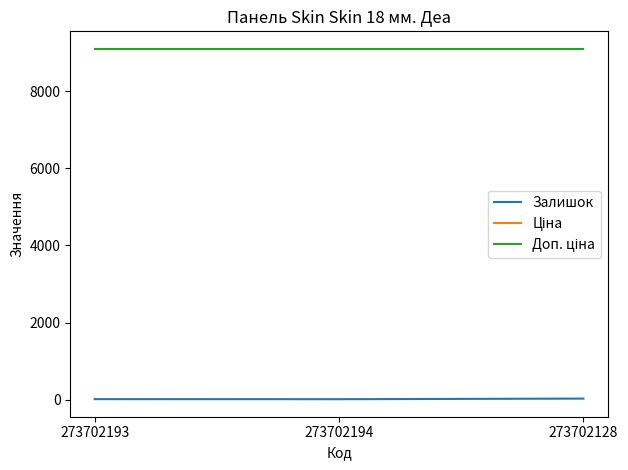

Is this an area chart (filled region under the line)?

No